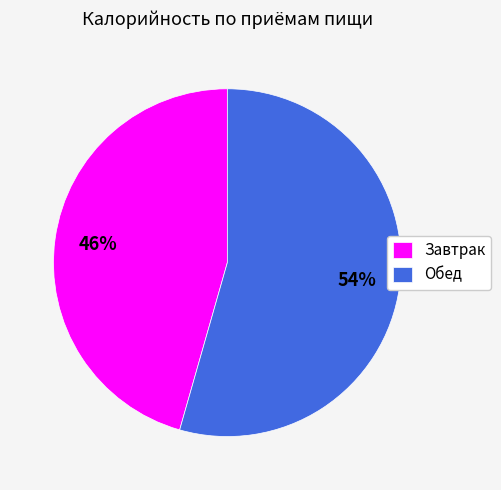

To the nearest percent, what is the average slice percentage?

50%